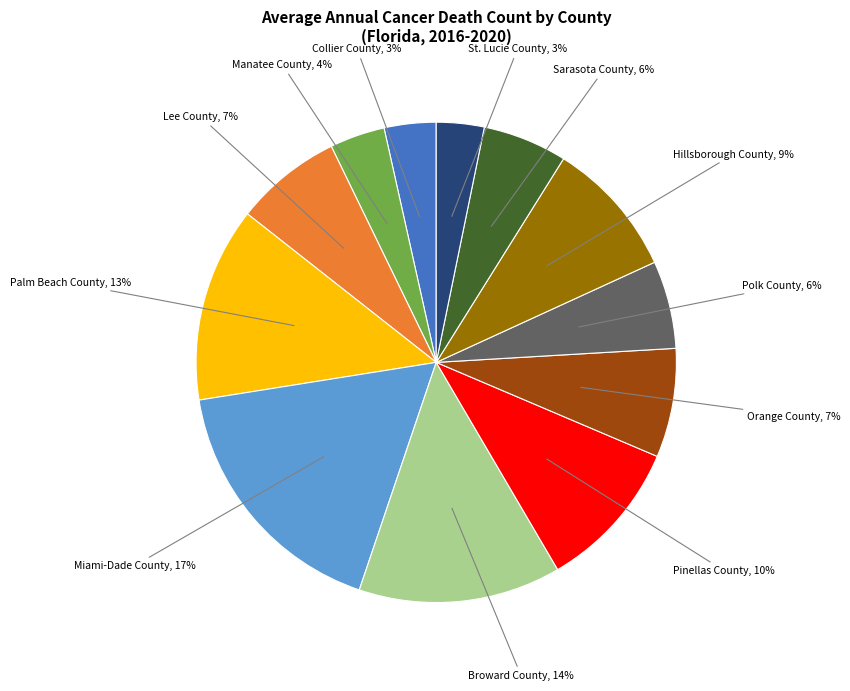

Is there any slice that represents more than half of the pie?

No